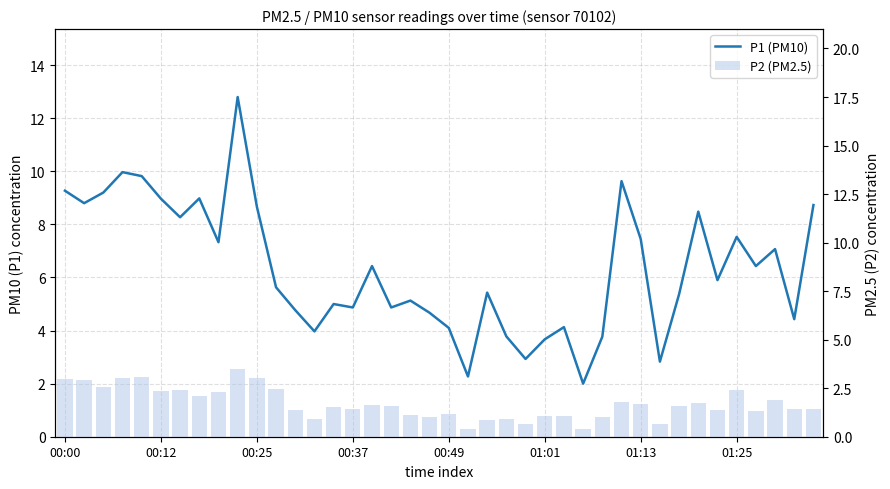

What position from the right is 16?

24